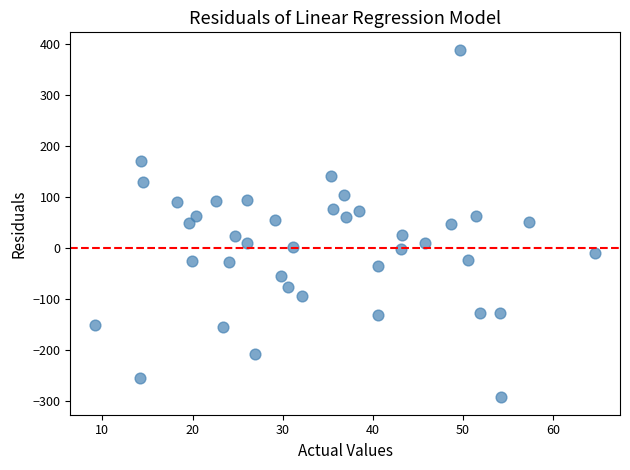

What is the range of X values (max minus min)?

55.5